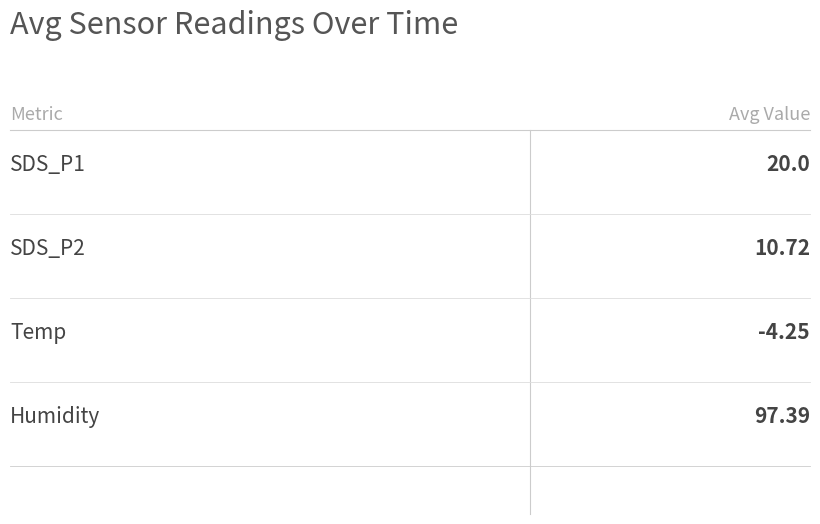

Are the bars grouped side by side (vs. stacked)?

No